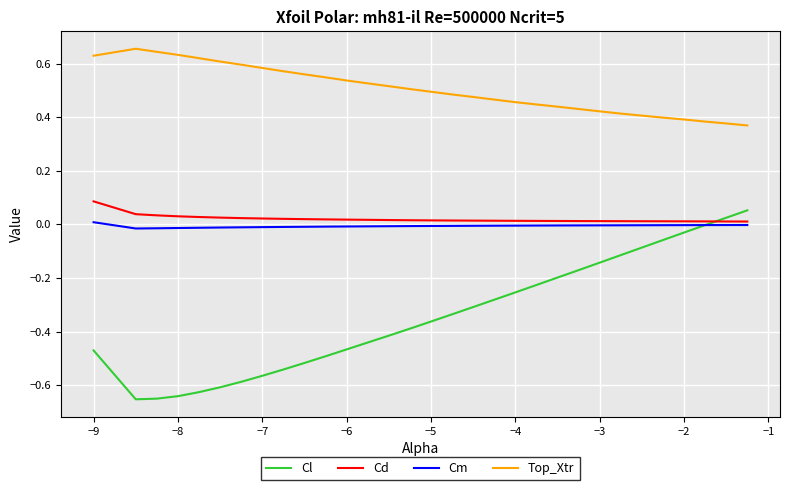

Which series has the largest total across all categories?

Top_Xtr